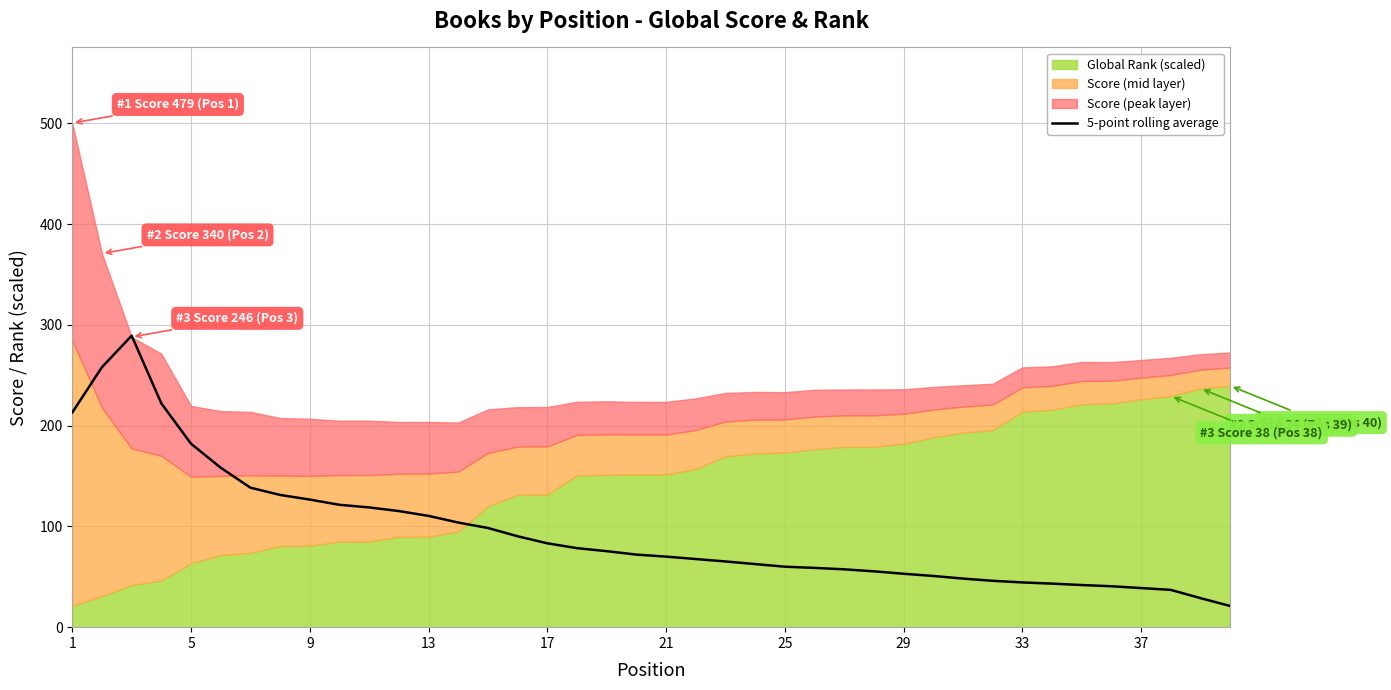

Approximately how many times larger is the value at 25 compared to 33?

1.1